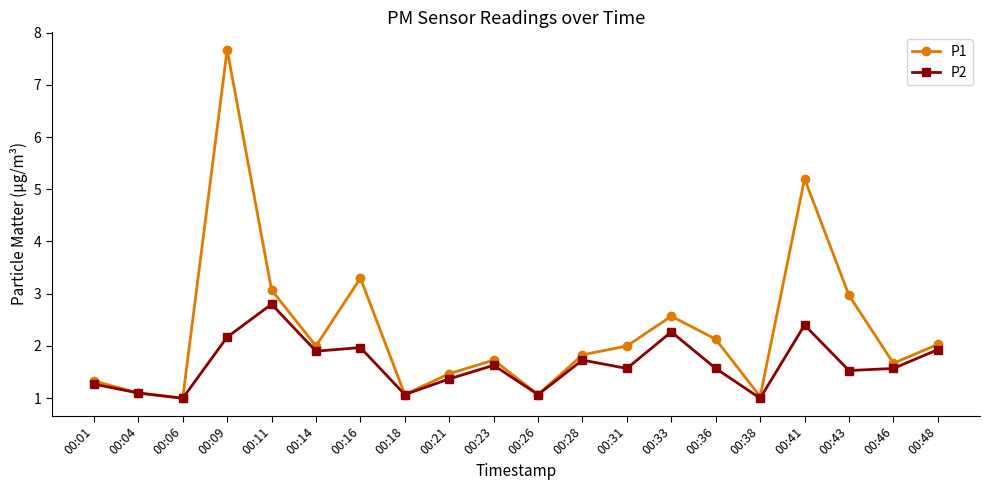

True or false: P1 has more than 0 points higher than both neighbors.

True